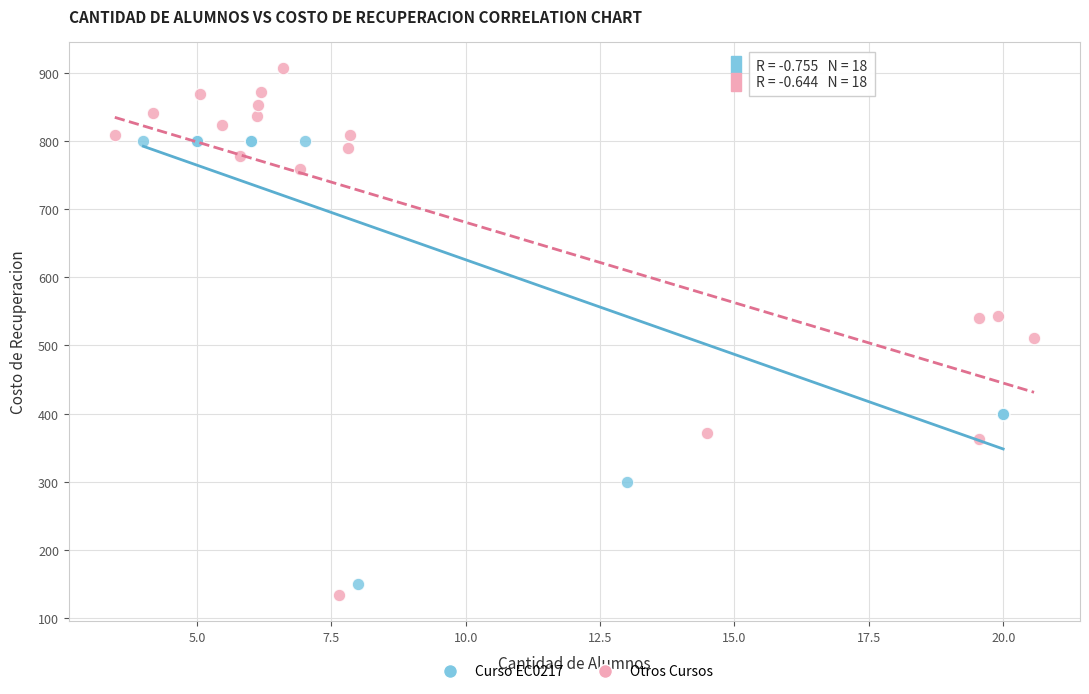

Which series contains the lowest Y value?

Otros Cursos